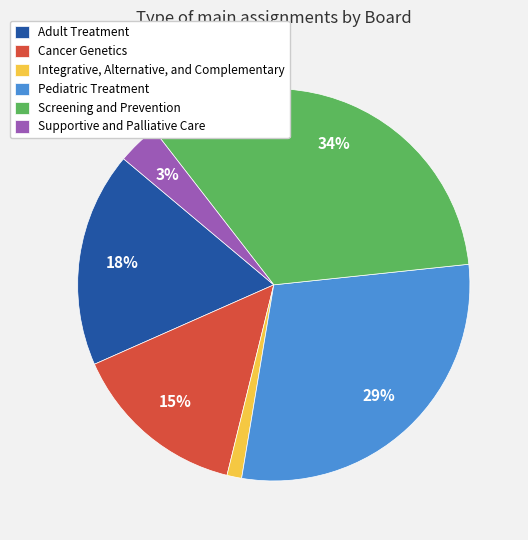

To the nearest percent, what is the combined percentage of Cancer Genetics and Integrative, Alternative, and Complementary?

16%